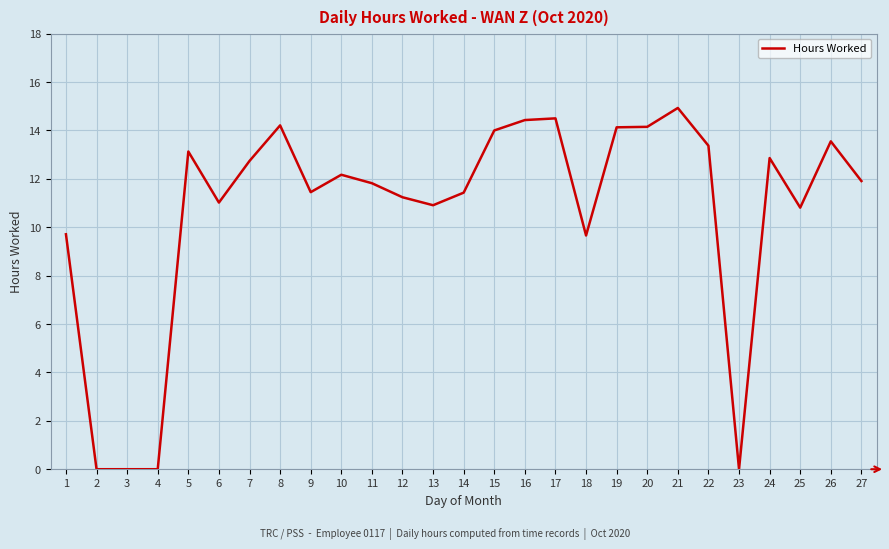

What is the difference between the maximum and minimum values?

14.9